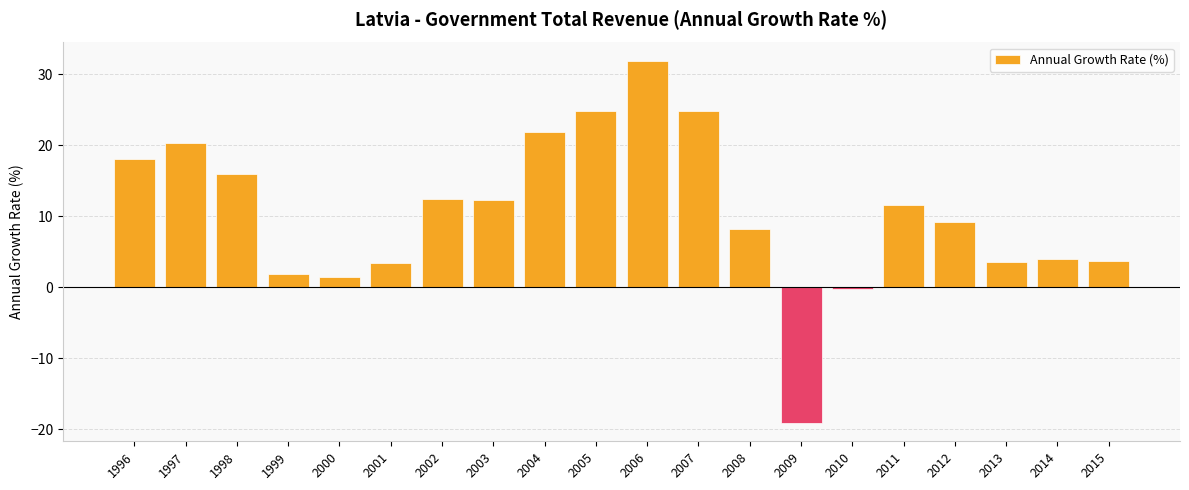

Which has a higher value, 2000 or 2001?

2001